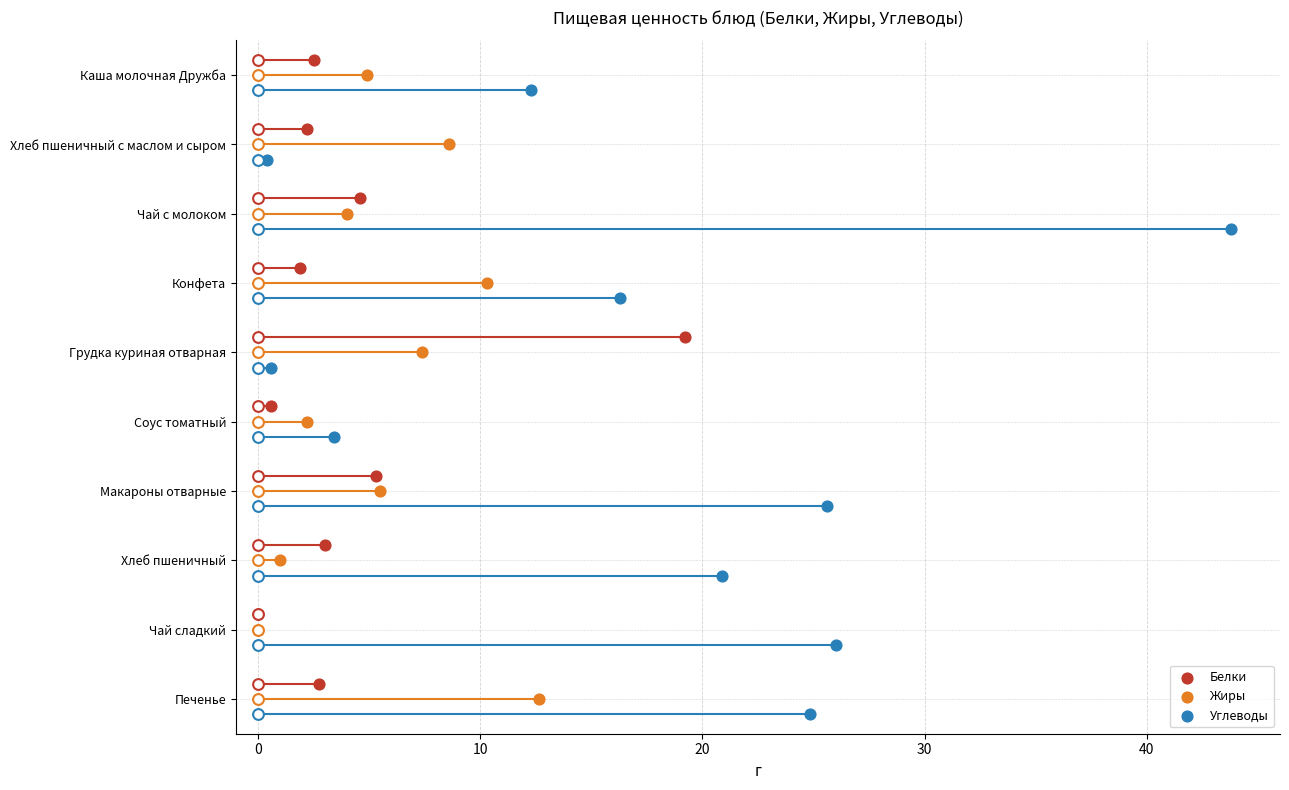

Which series has the largest total across all categories?

Углеводы